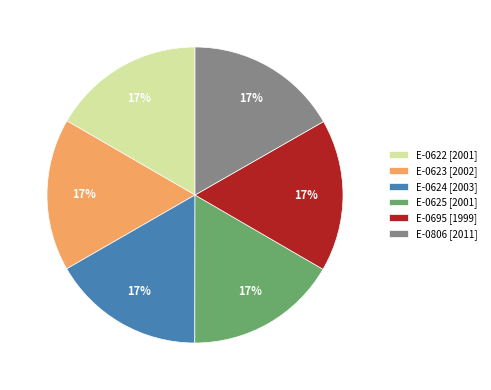

Does E-0622 represent more than half of the total?

No